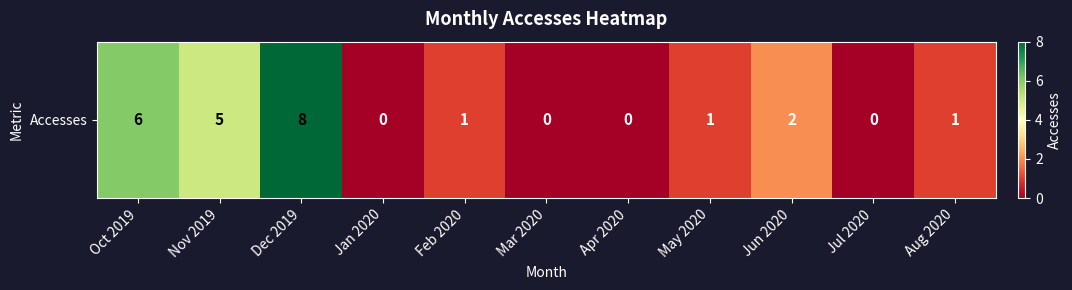

Where is the data nearest to the value 4?

Nov 2019